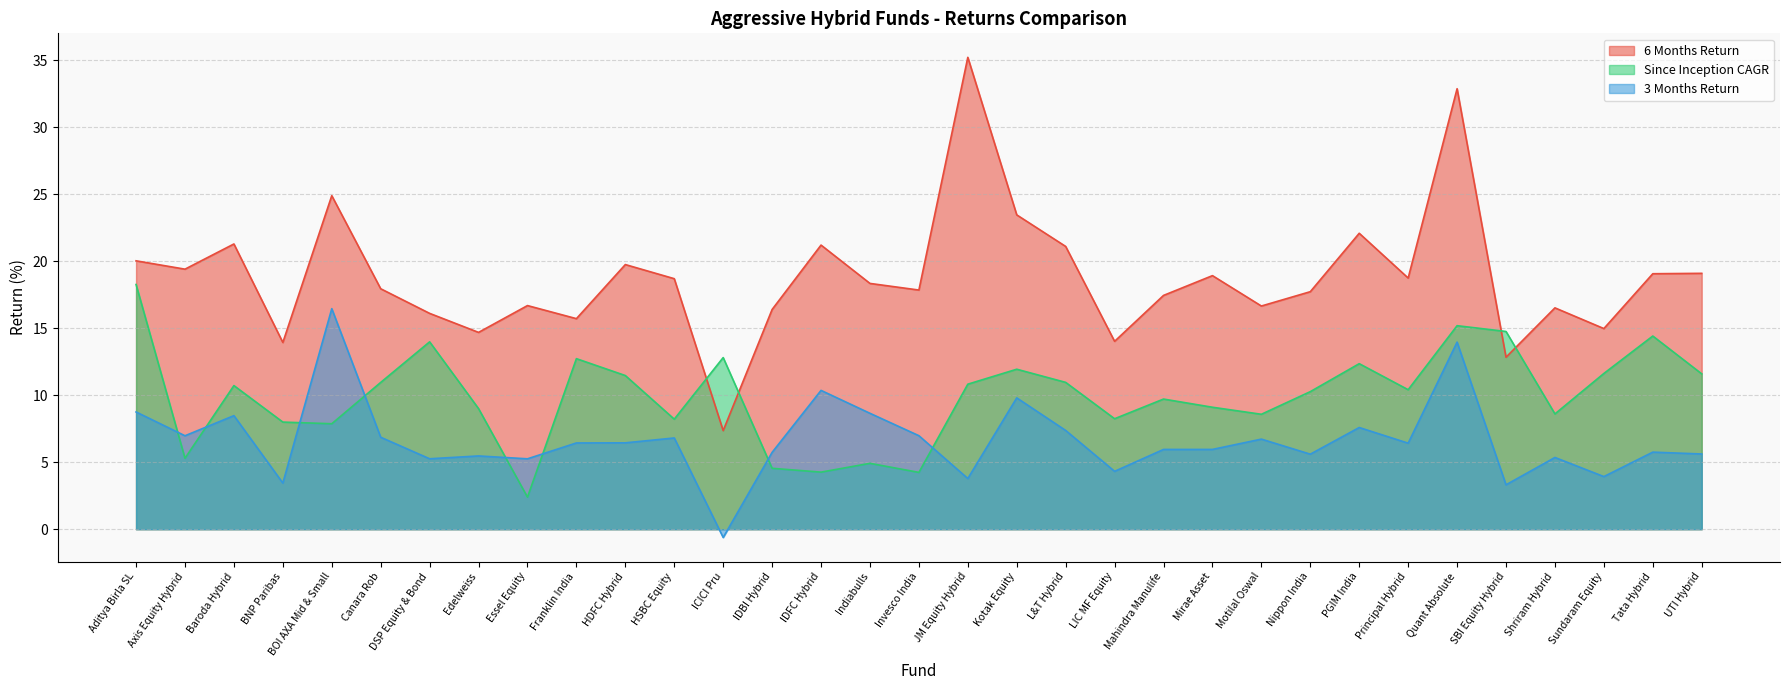

What is the minimum value shown in the chart?

-0.6